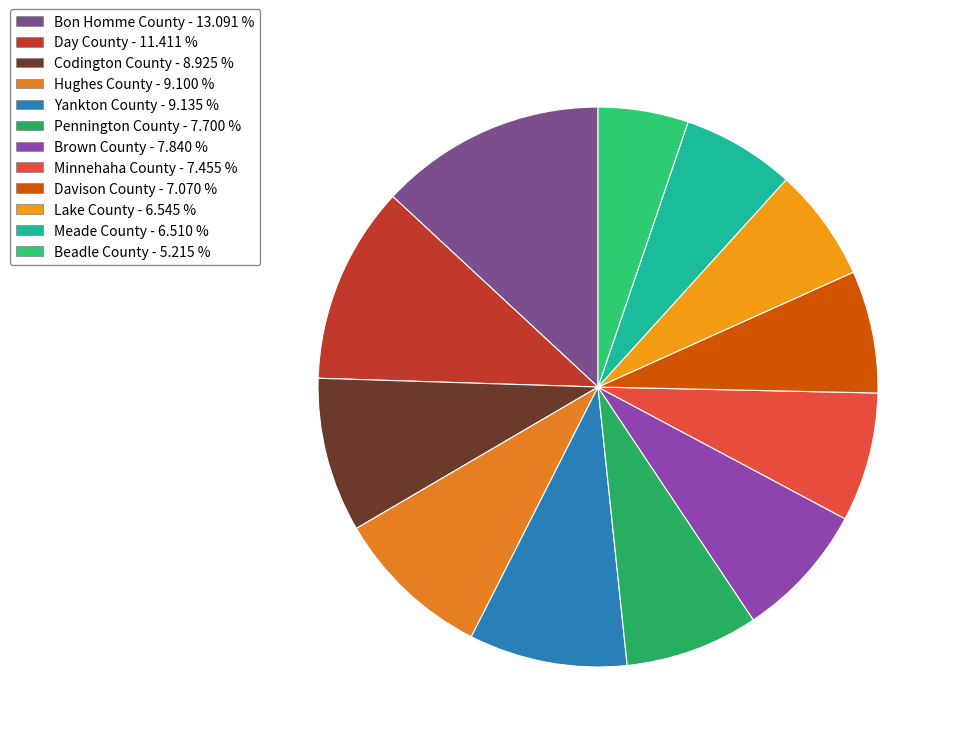

To the nearest percent, what is the difference between the Beadle County and Hughes County slice percentages?

4%